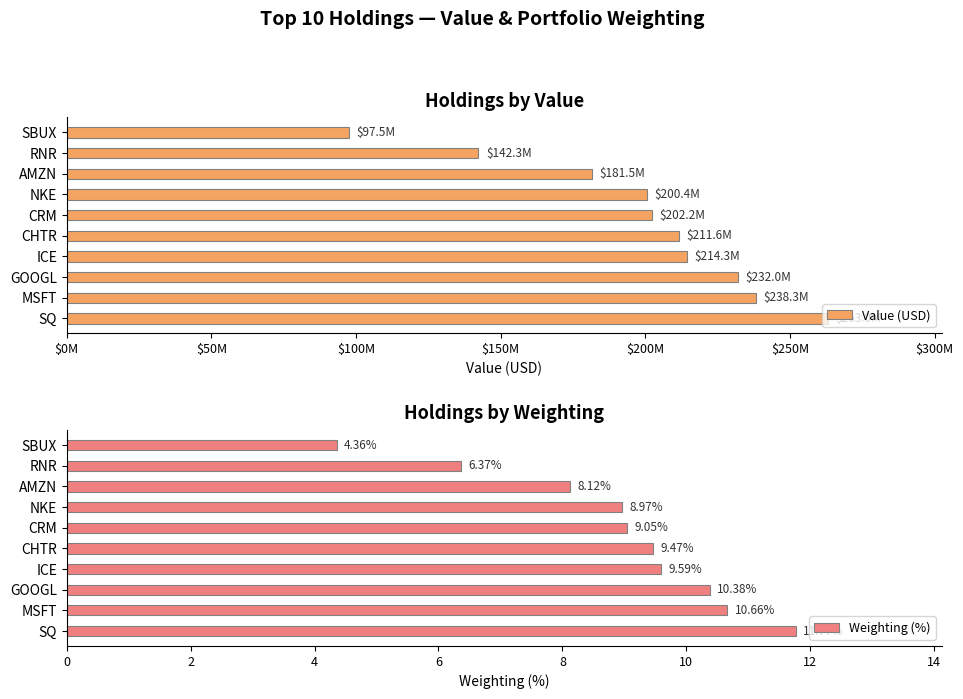

How many data points in Weighting (%) are less than 9?

4